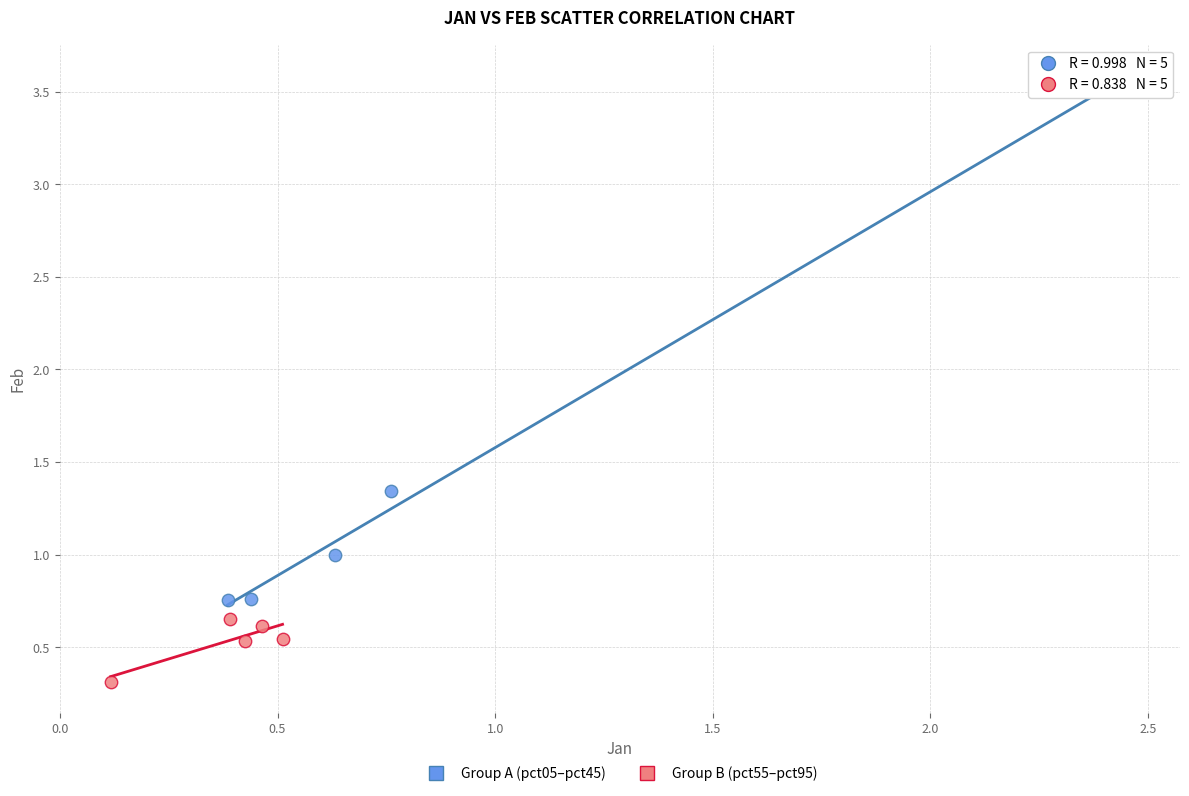

Which series reaches the maximum Y coordinate?

Group A (pct05–pct45)